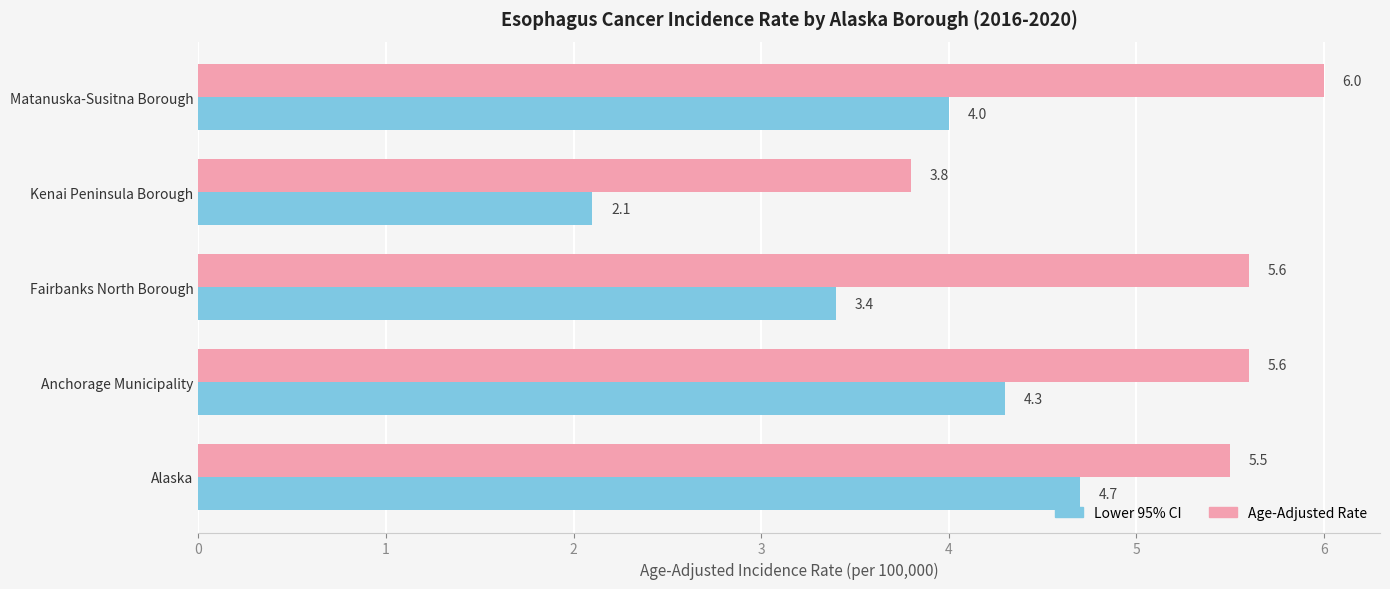

What is the spread (max minus min) of values at Alaska?

0.8